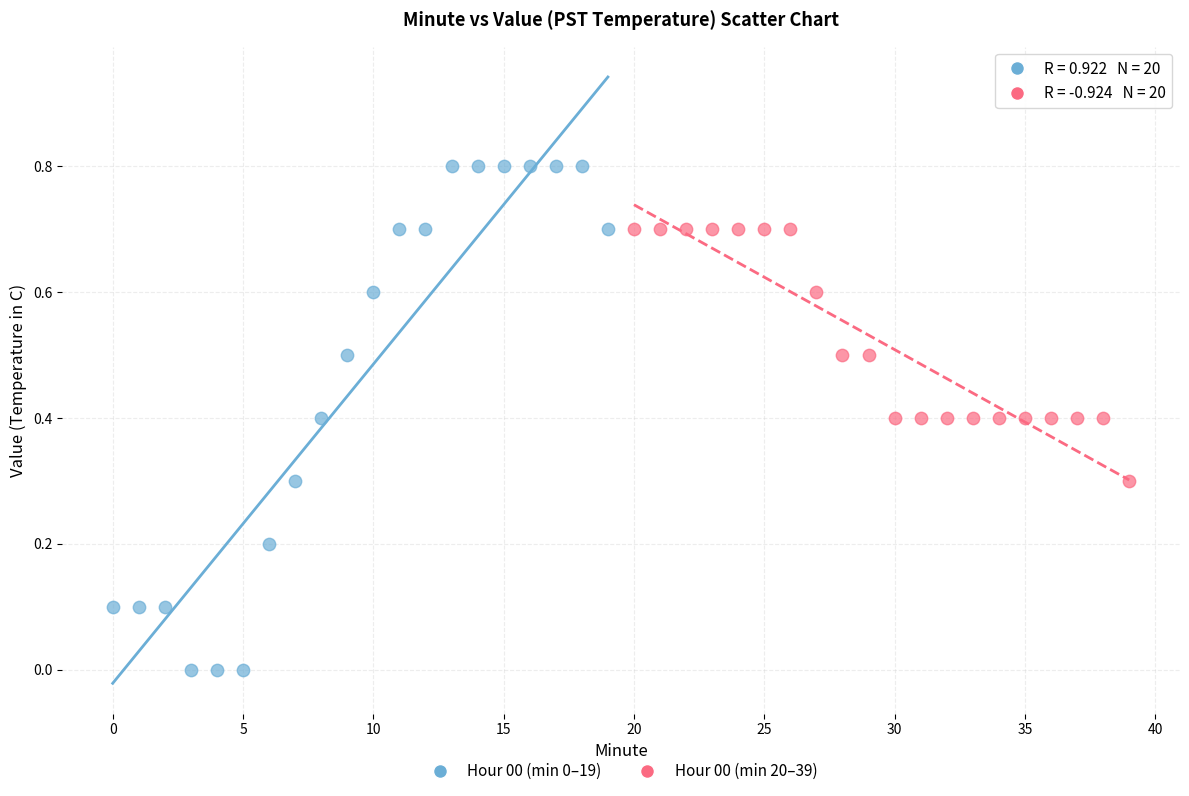

Which series has the largest Y range (max minus min)?

Hour 00 (min 0–19)